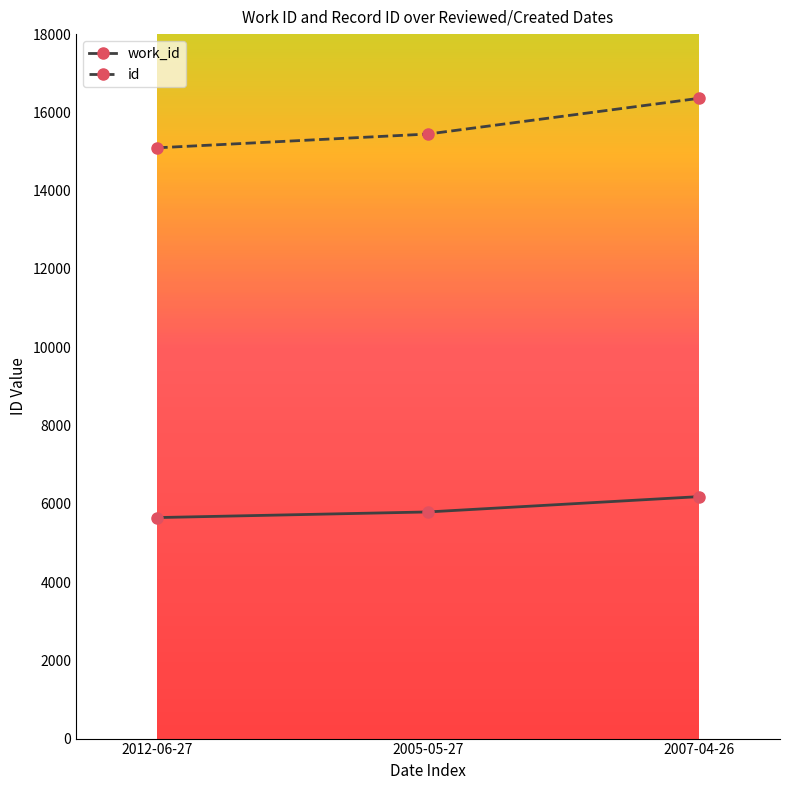

How many lines are shown in the chart?

2